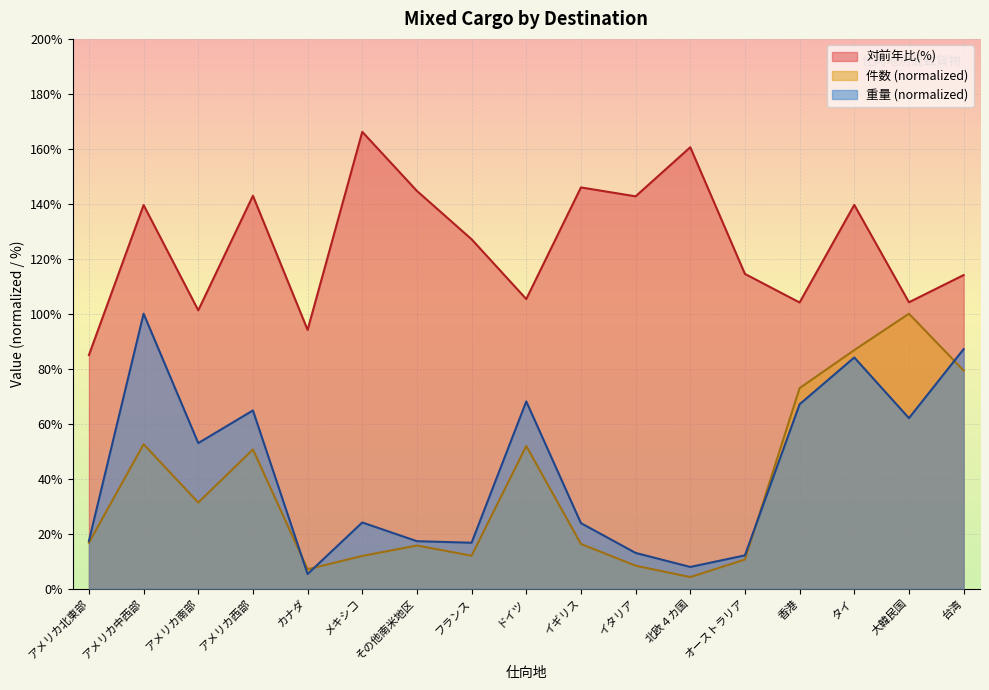

True or false: 件数 and 対前年比(%) intersect in this chart.

False